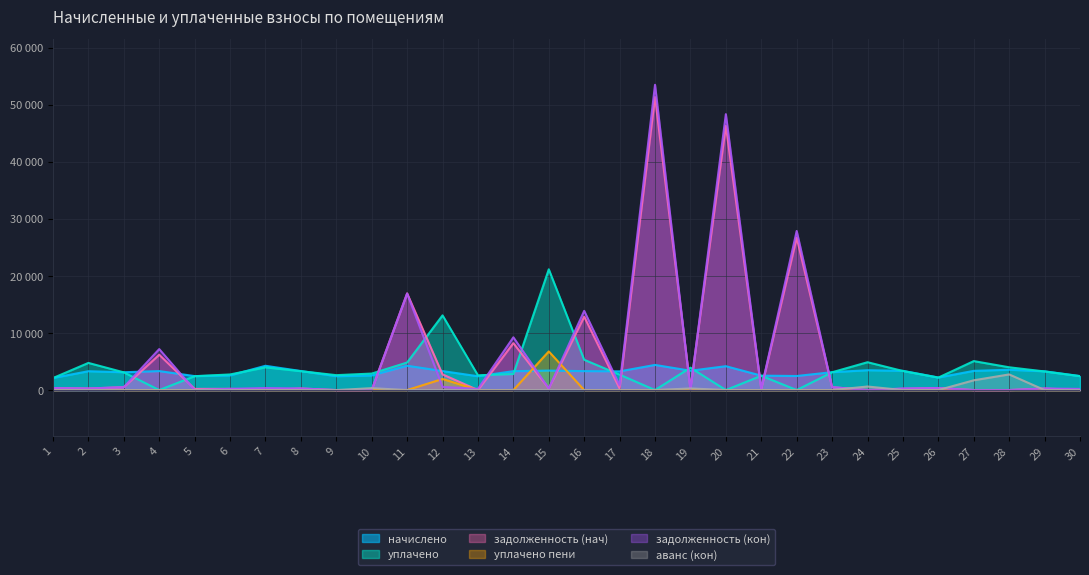

What is the difference between the highest and lowest values at 8?

3332.6